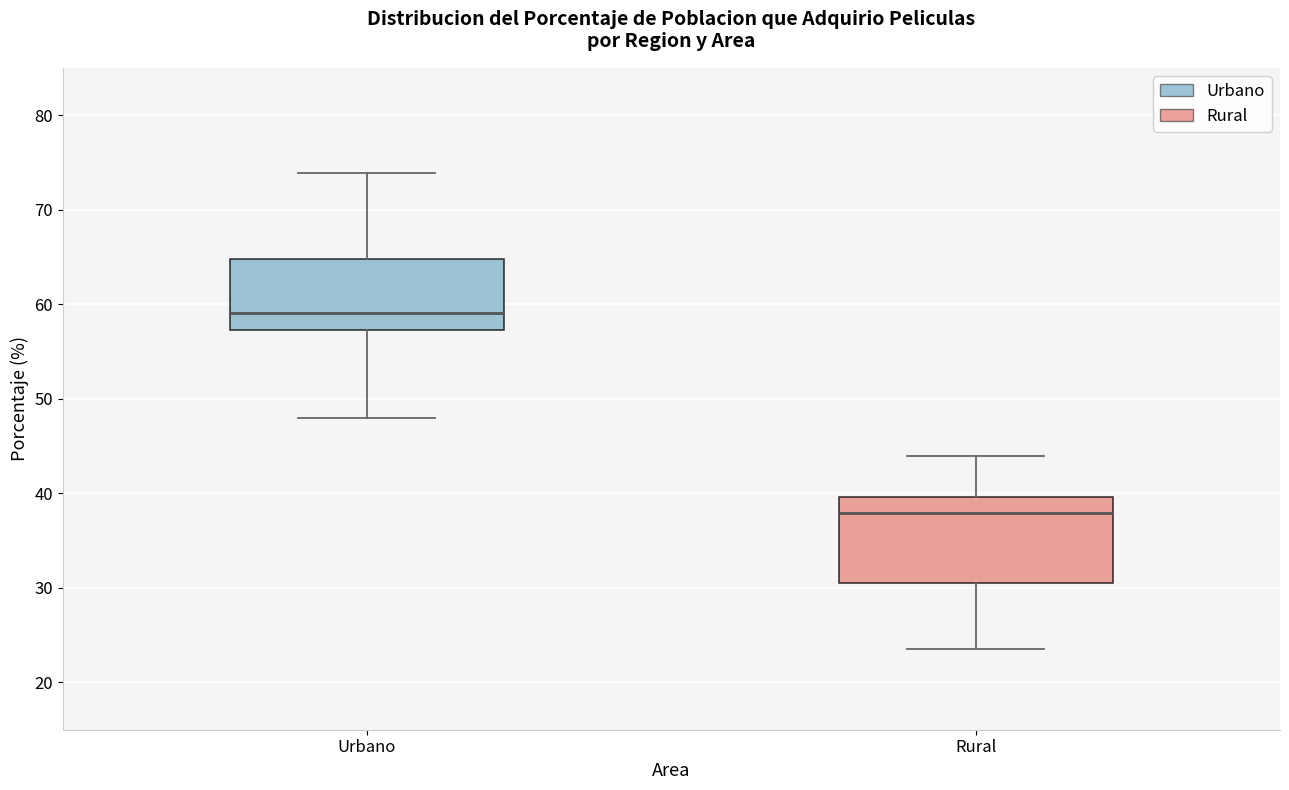

Reading left to right, read every box against the y-axis: the position of its median line, the range the box covers, and the ends of its whiskers. The values are not printed on the chart, so give them approximately, as read against the axis.

Urbano: median 59, box 57 to 65, whiskers 48 to 74
Rural: median 38, box 31 to 40, whiskers 24 to 44